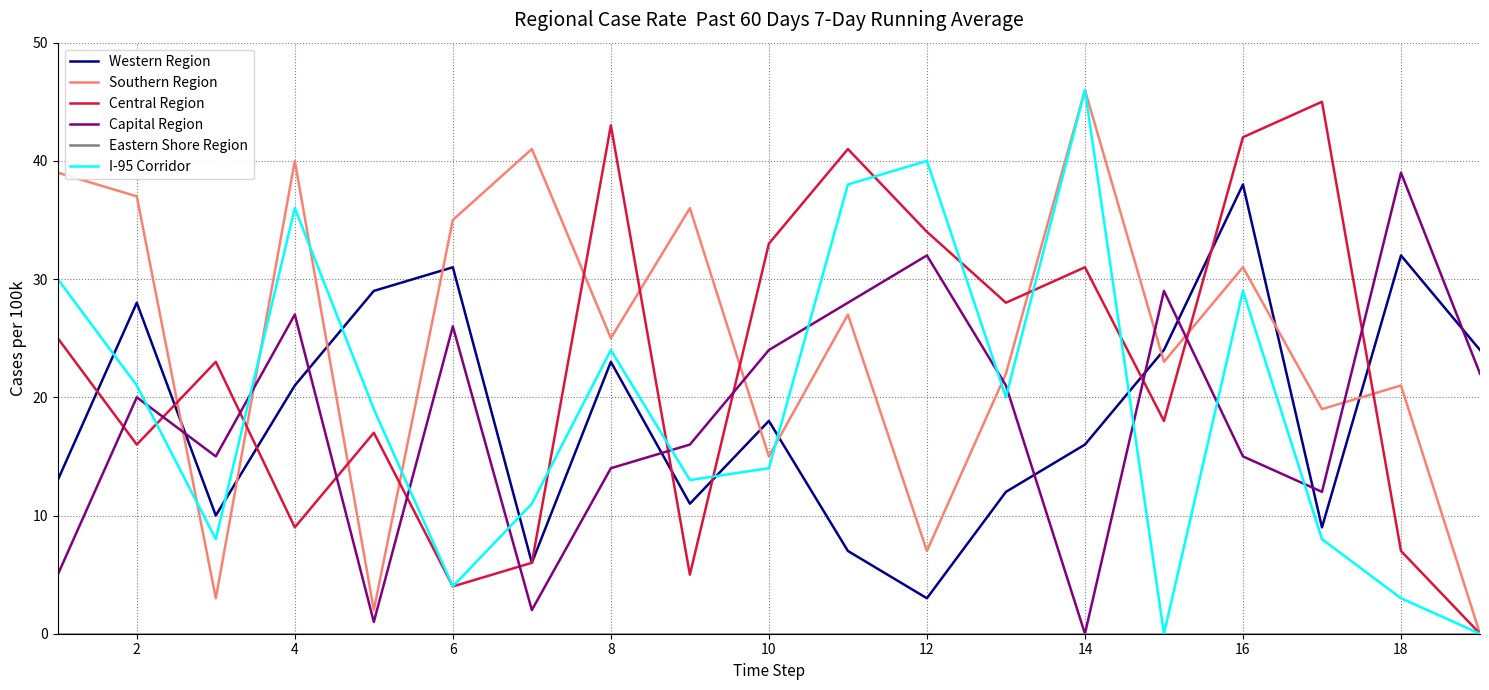

Which series has the largest total across all categories?

Southern Region